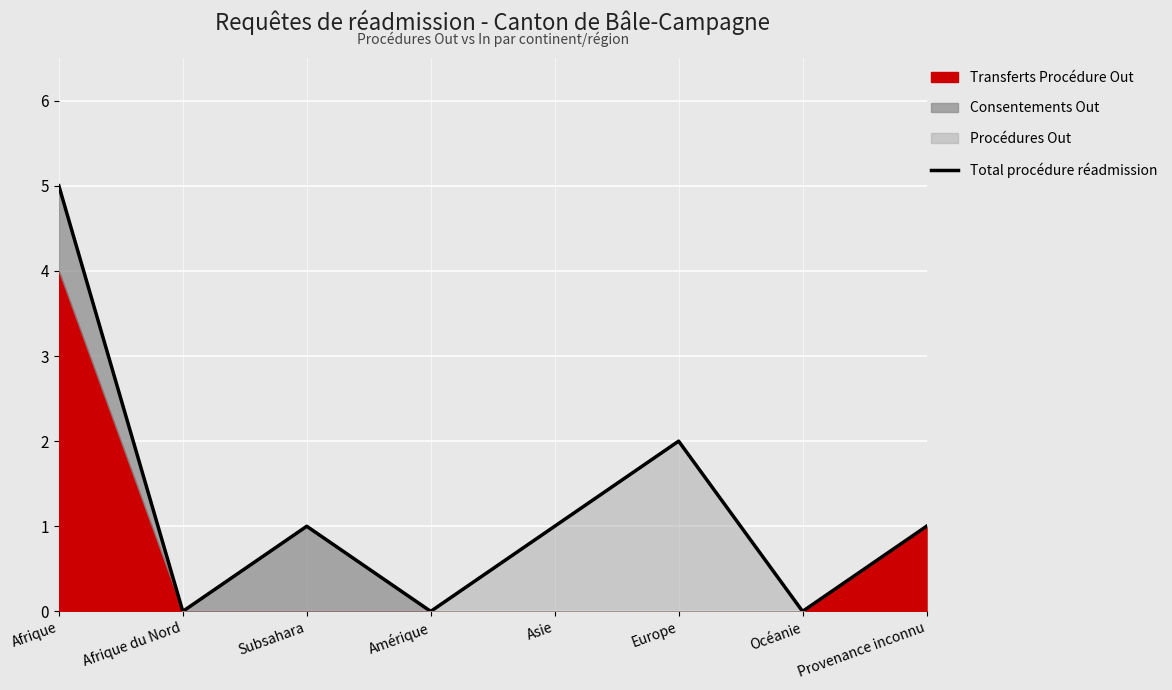

Rank the categories by value from lowest to highest.

Afrique du Nord, Amérique, Océanie, Subsahara, Asie, Provenance inconnu, Europe, Afrique